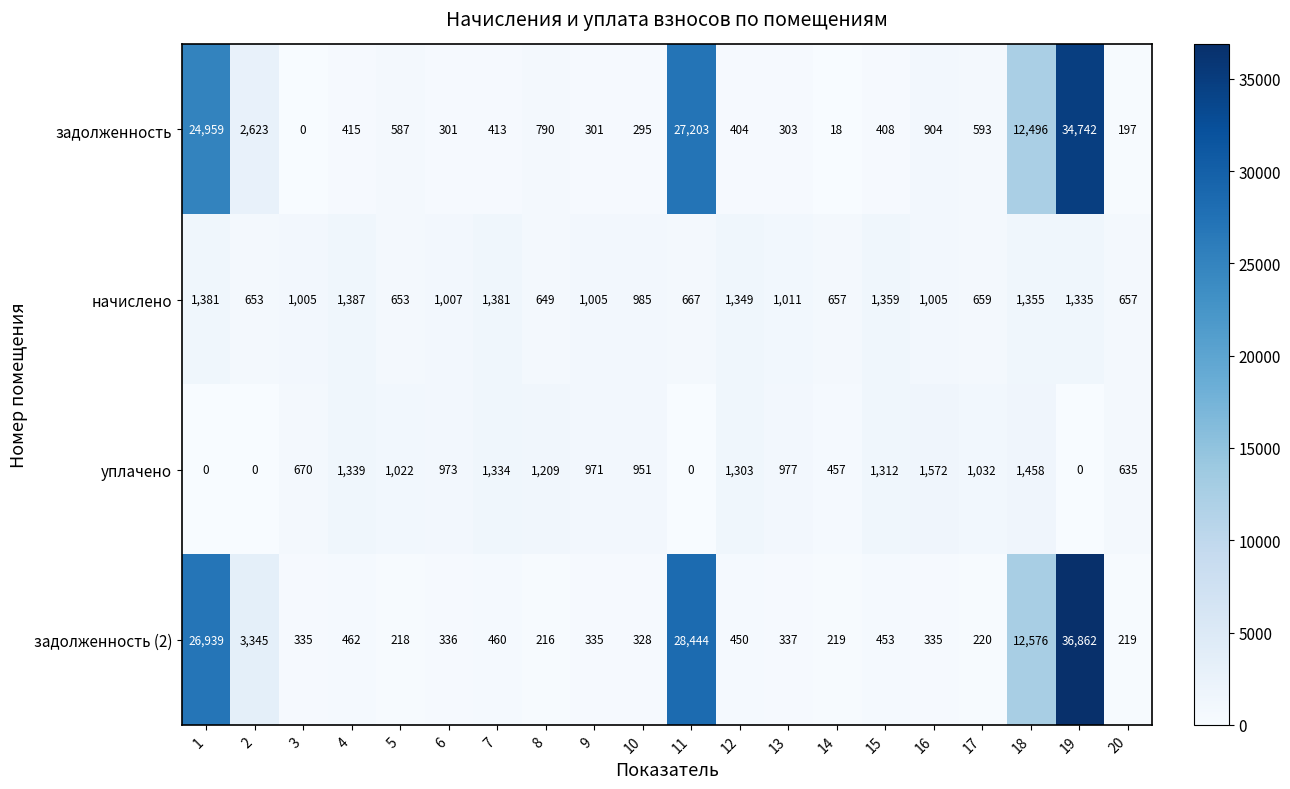

Which series has the largest total across all categories?

задолженность (2)